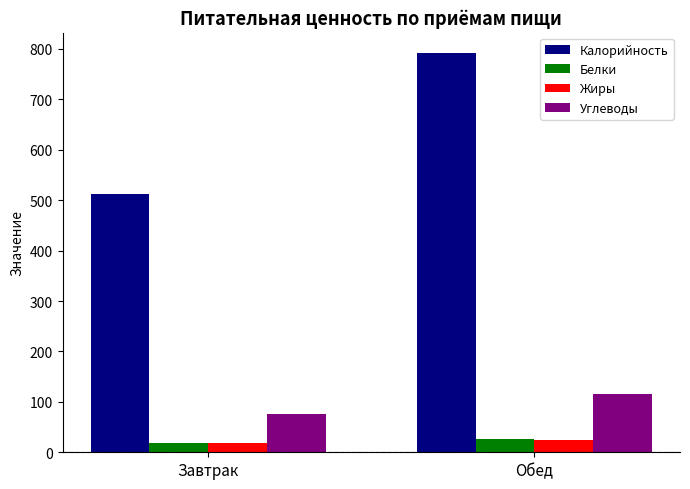

How many groups of bars are there?

2